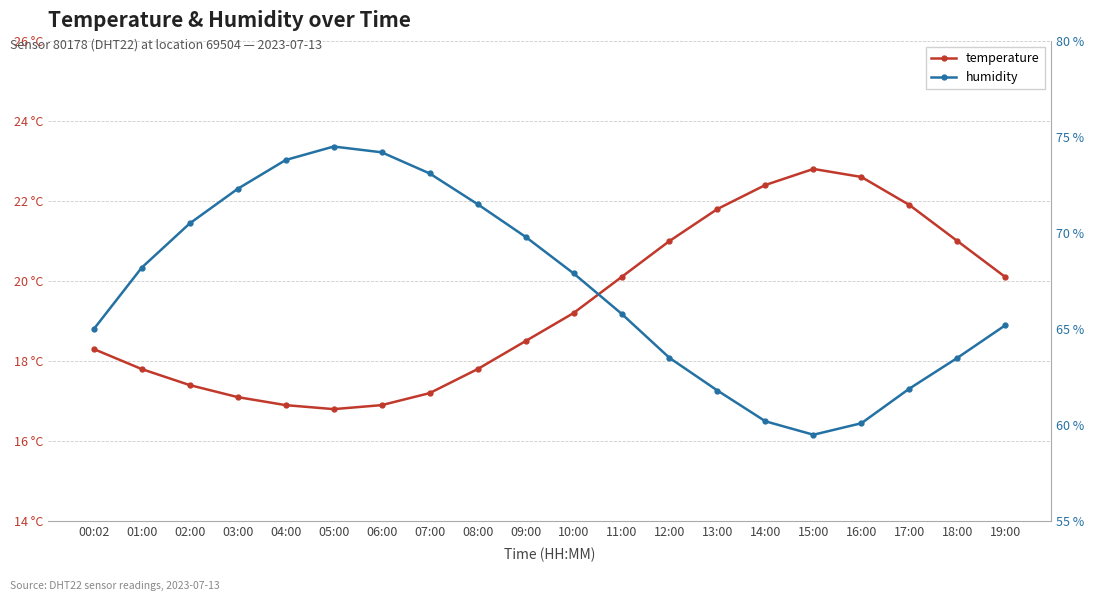

Which category has the highest value in the humidity series?

05:00